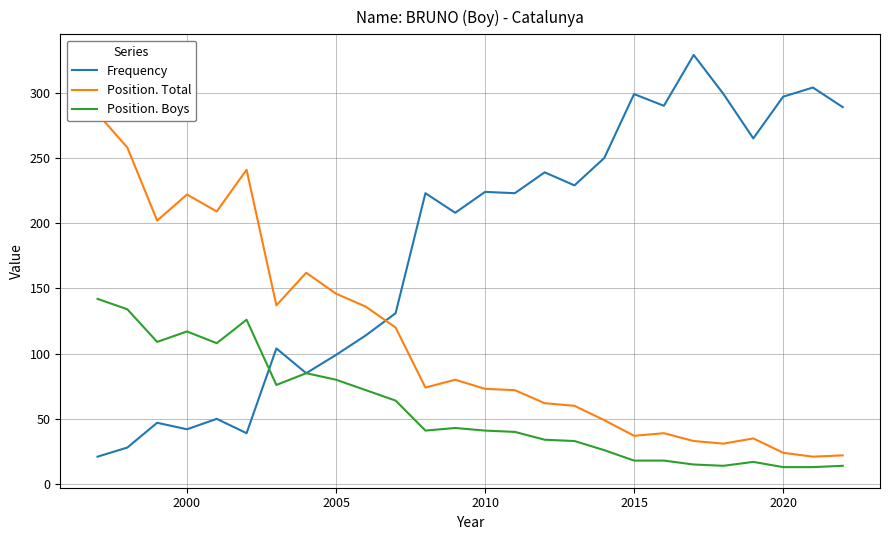

What is the maximum value for Position. Boys?

142